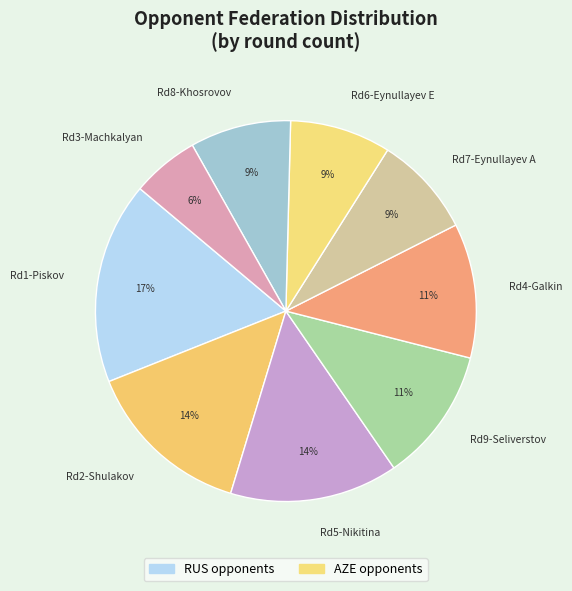

Which category has the biggest portion of the pie?

Rd1-Piskov